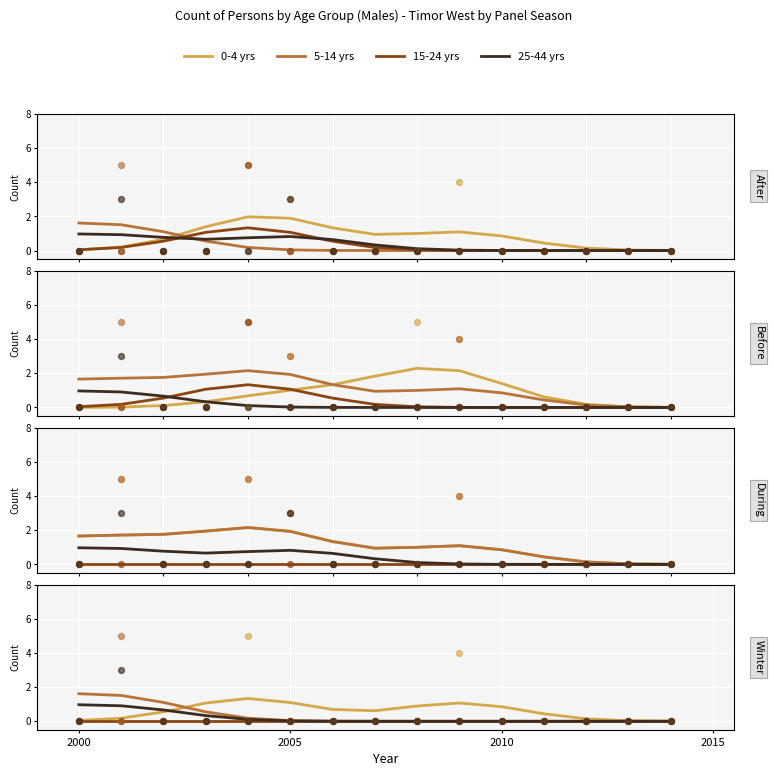

What is the total value across all series at 2005?

2.6